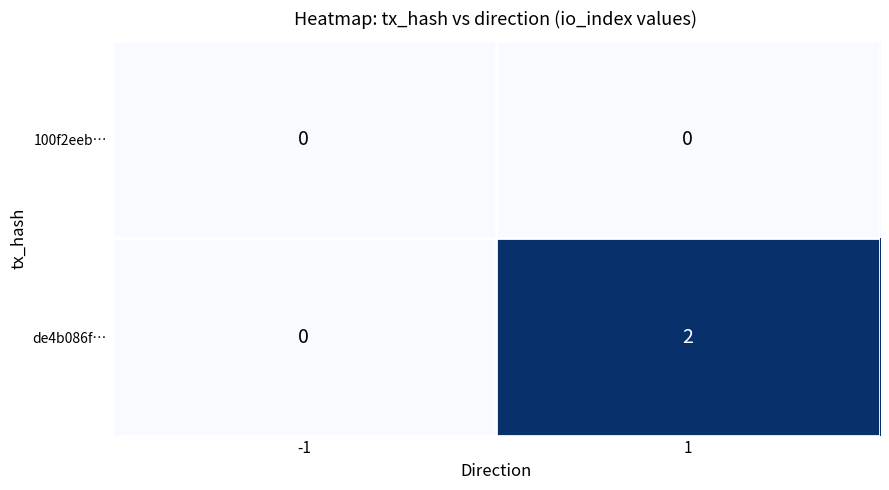

Rank the series by their maximum value, from highest to lowest.

de4b086f…, 100f2eeb…